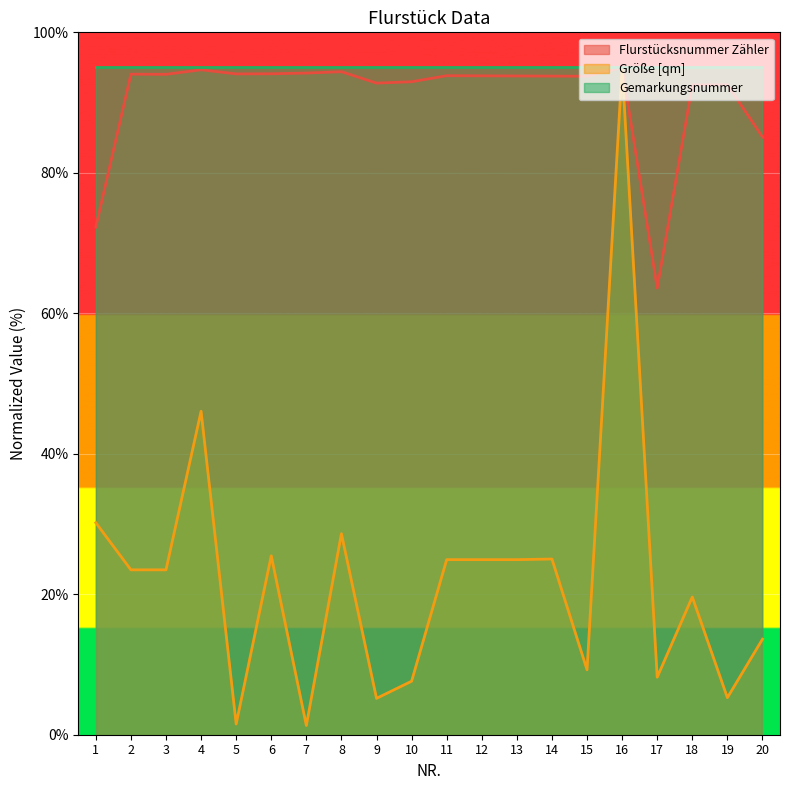

What is the total value across all series at 4?

235.7